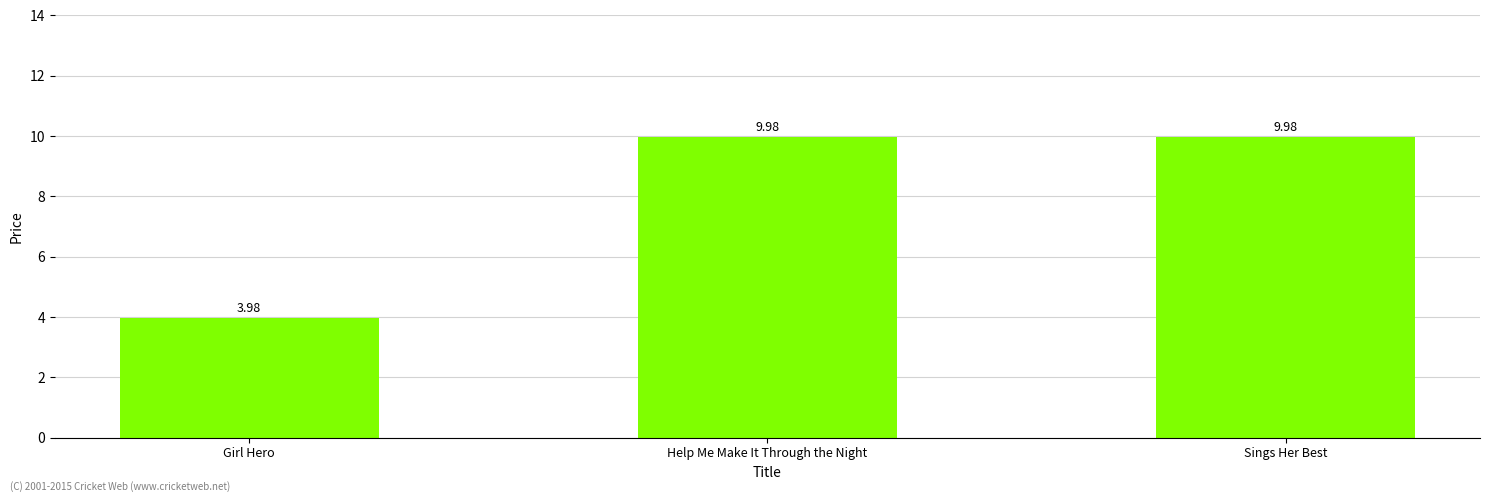

The chart shows a value of 15.6 at Sings Her Best. True or false?

False